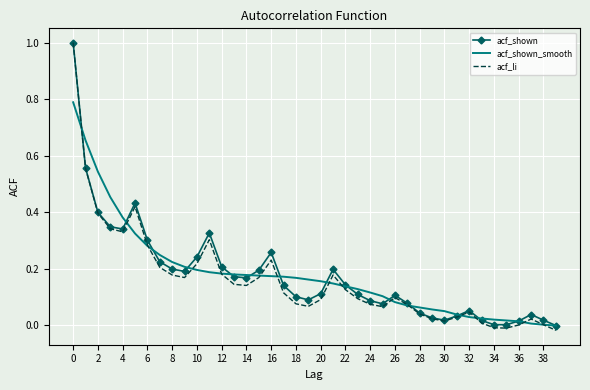

What is the greatest value displayed?

1.0